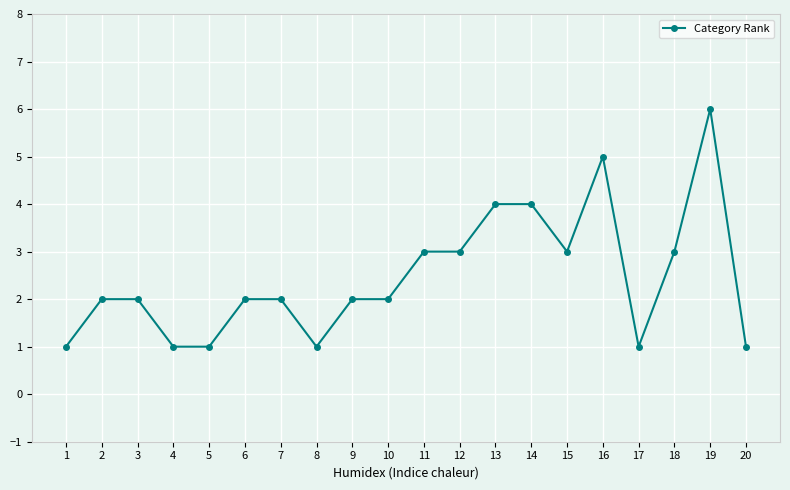

What is the value of the 7th point from the left?

2